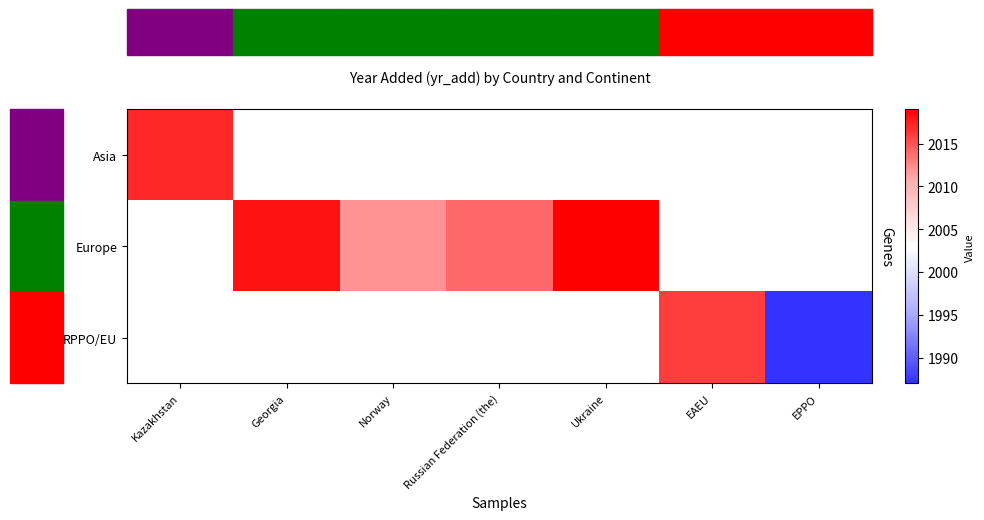

The Europe series shows 3104.8 at Norway. True or false?

False